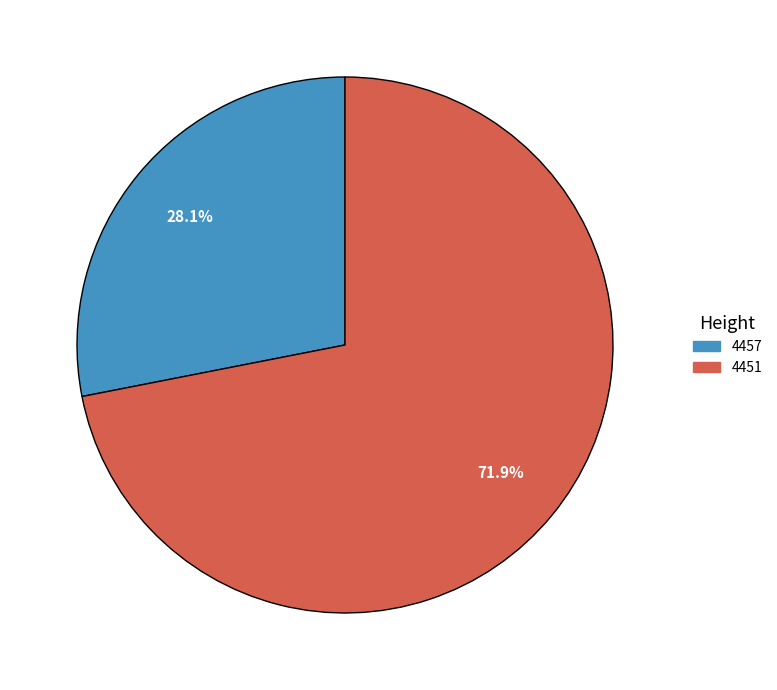

What is the smallest slice in the pie chart?

4457